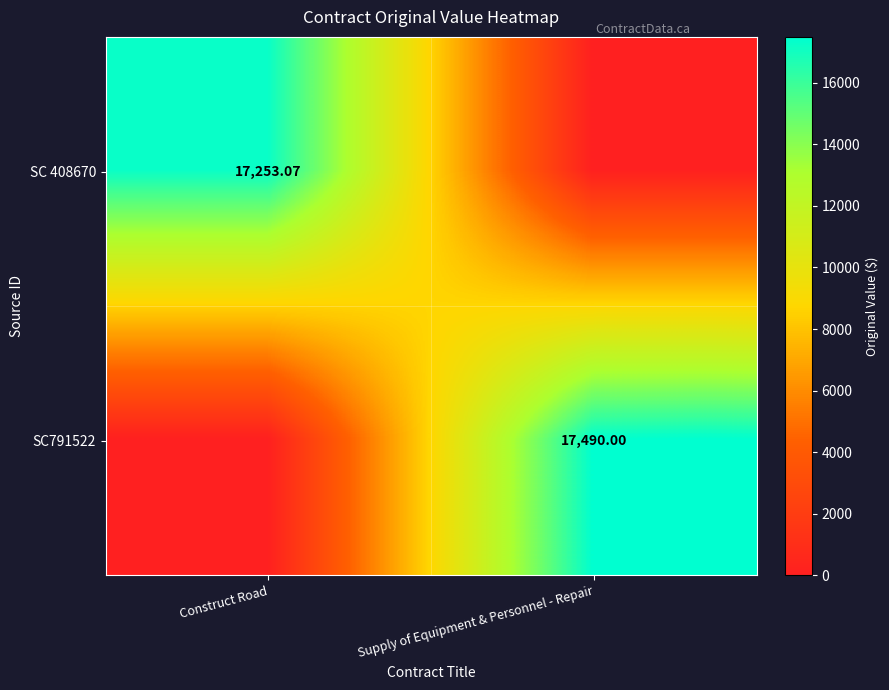

Is the value of SC791522 at Supply of Equipment & Personnel - Repair greater than the value of SC 408670 at Construct Road?

Yes